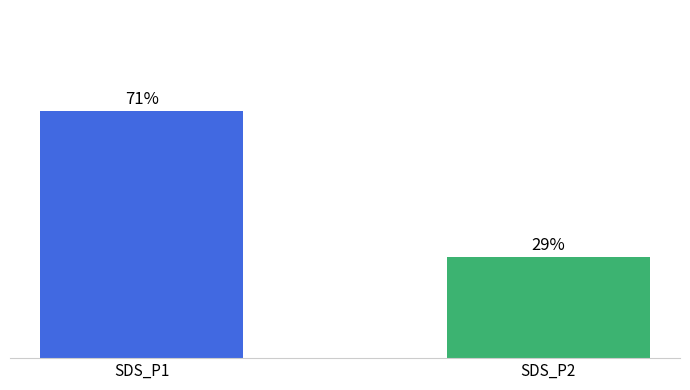

Rank the categories by value from highest to lowest.

SDS_P1, SDS_P2